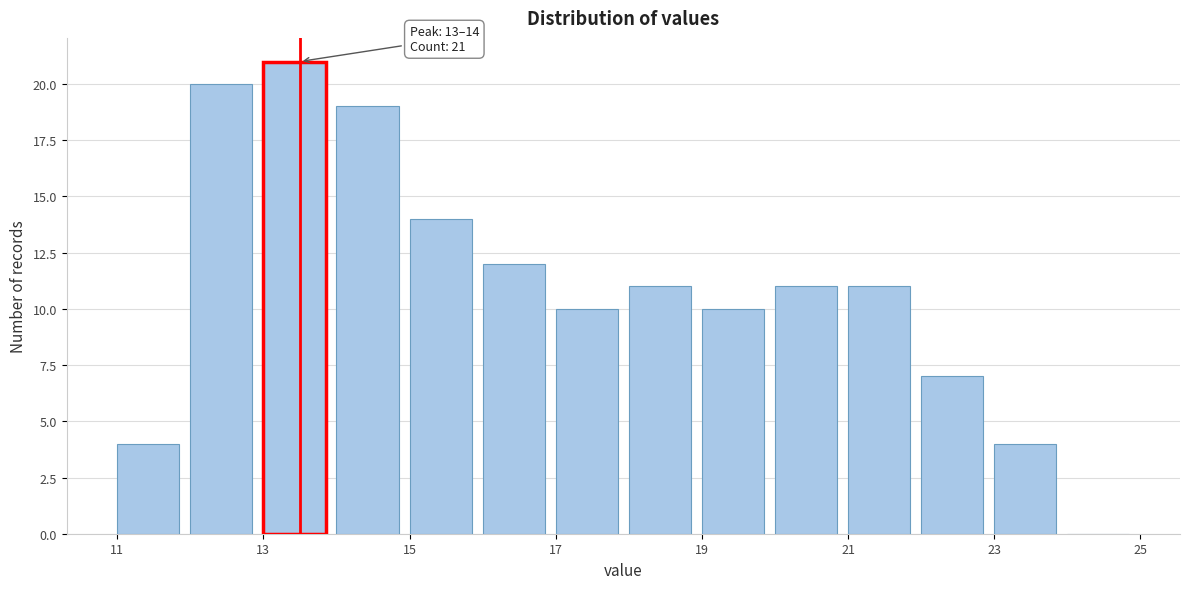

Which range on the x-axis has the tallest bar?

13 to 14